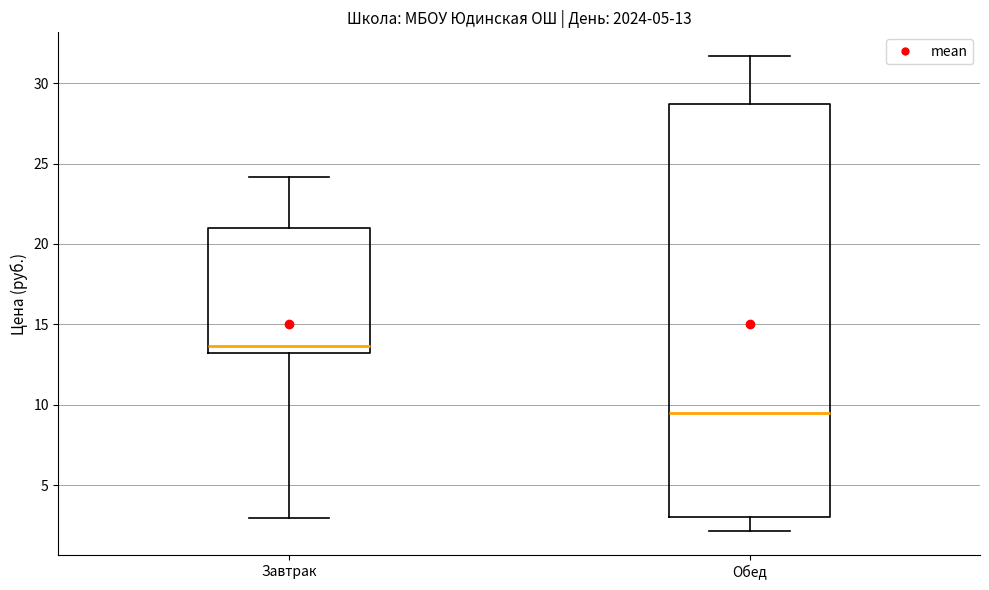

Comparing the boxes themselves (not the whiskers), which one is the tallest?

Обед